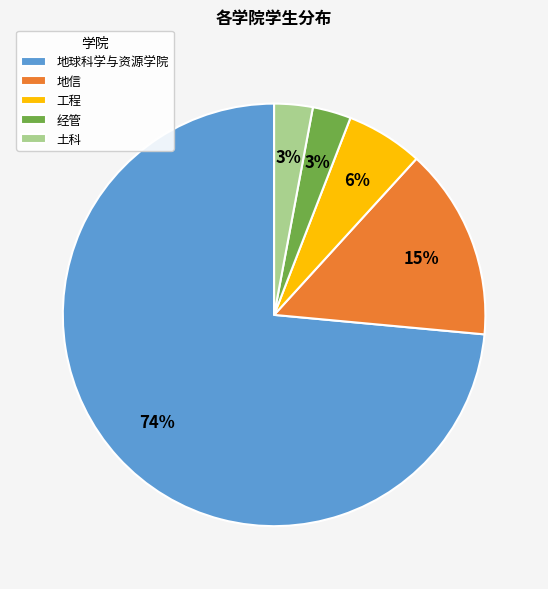

What is the largest slice in the pie chart?

地球科学与资源学院